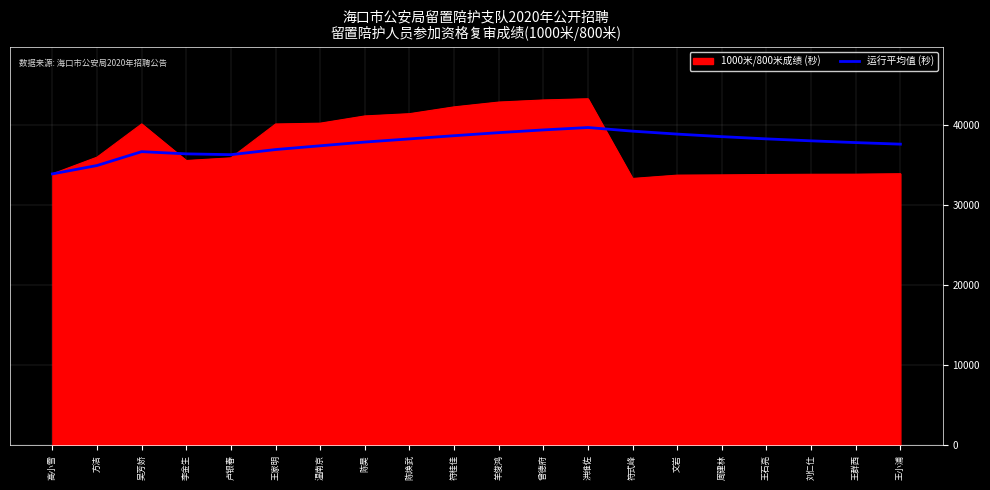

Does the chart display data point markers on the line(s)?

No